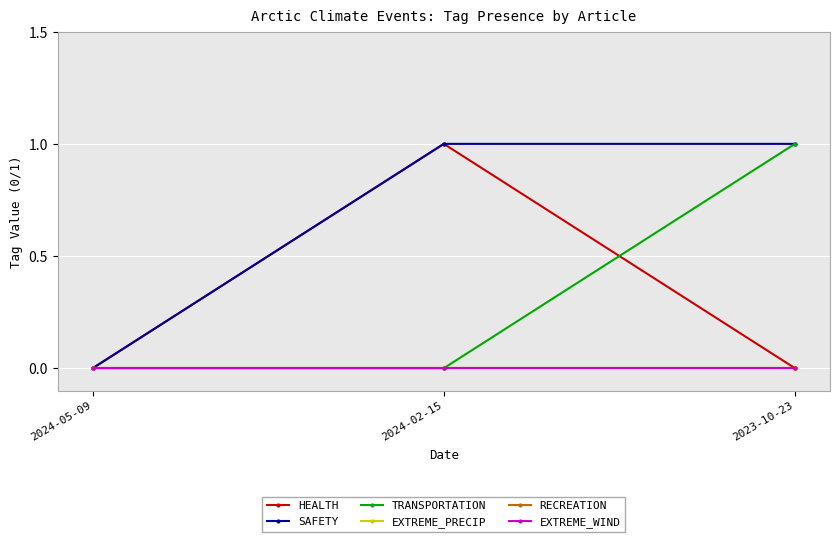

What is the label of the 1st point from the right?

2023-10-23